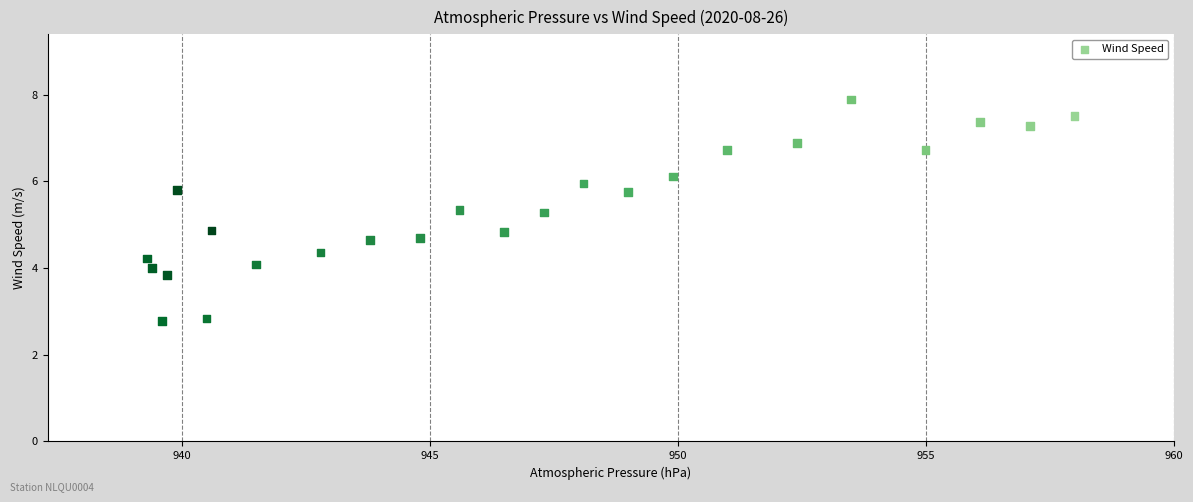

What is the range of Y values (max minus min)?

5.1